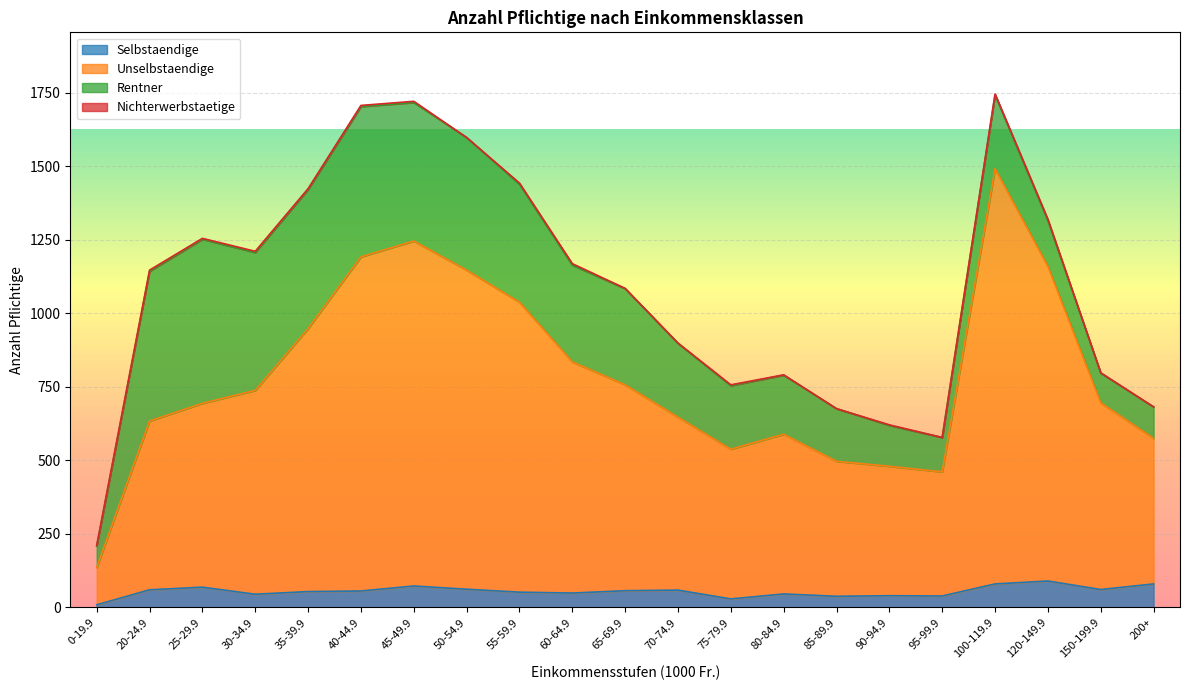

How many lines are shown in the chart?

4